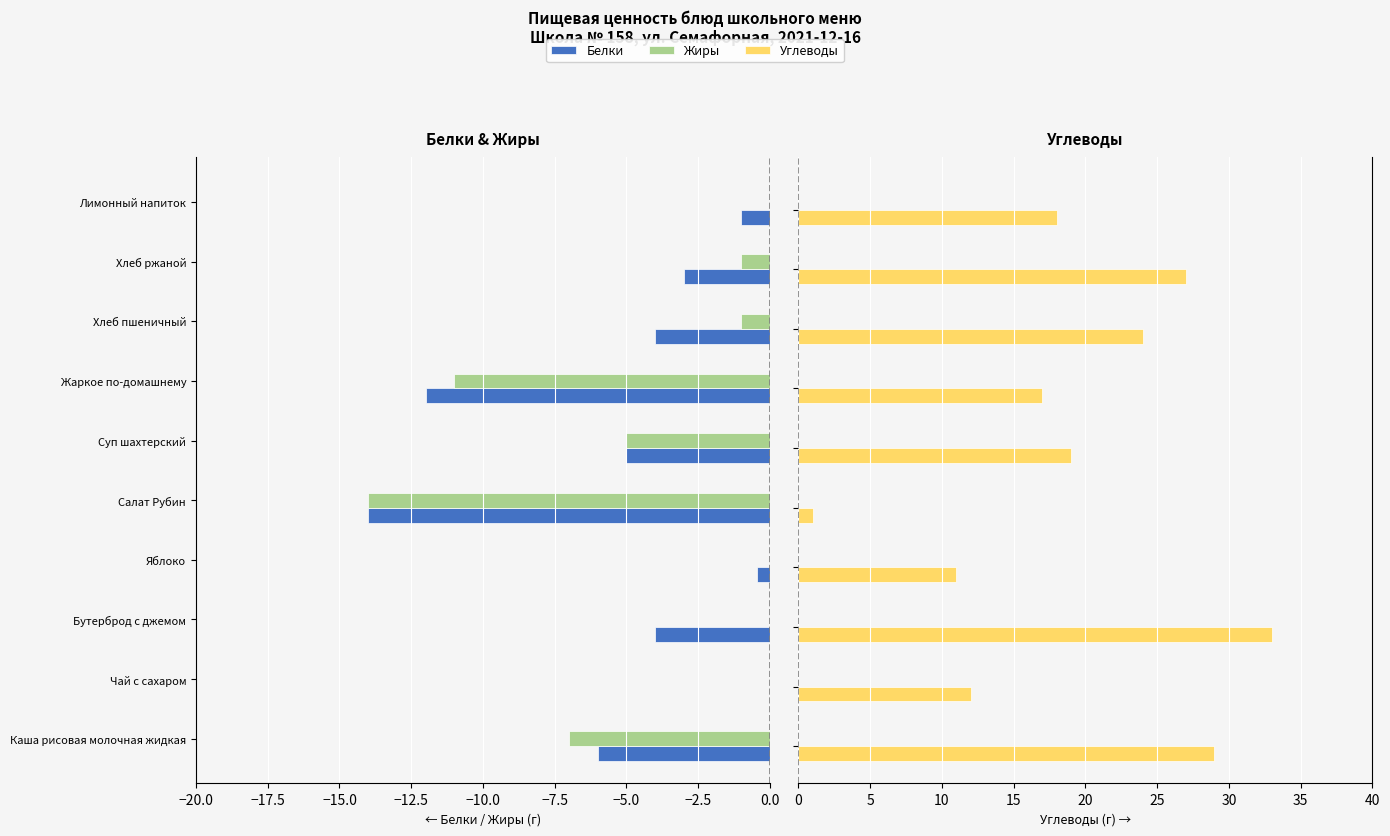

Is it true that Жиры equals -0.6 at Хлеб пшеничный?

False